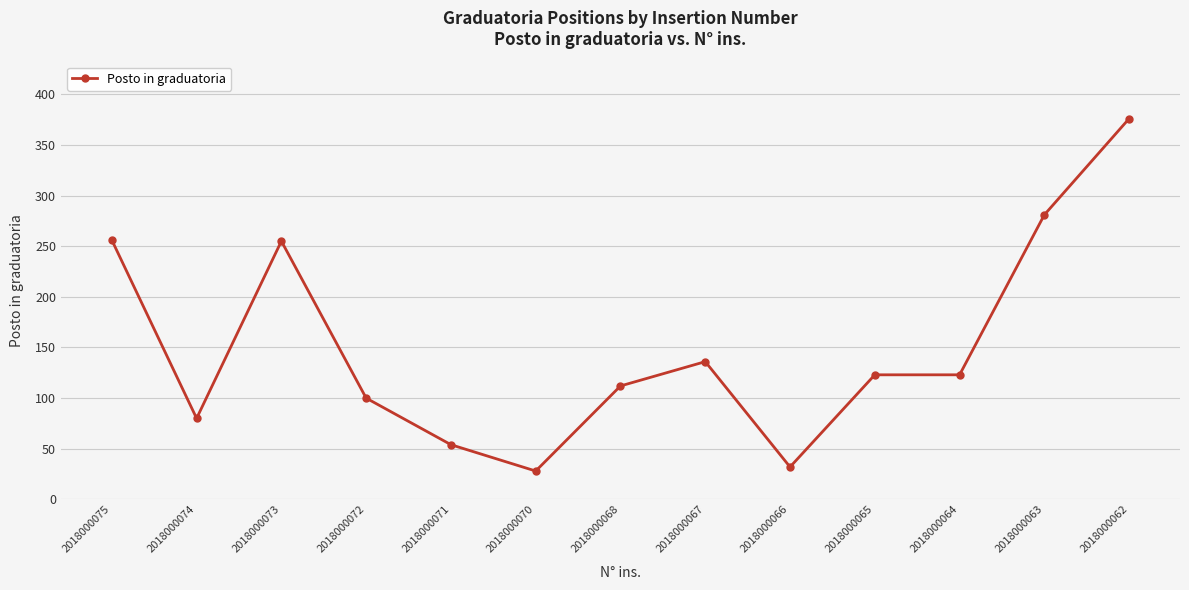

Where does the data first go above 123?

2018000075